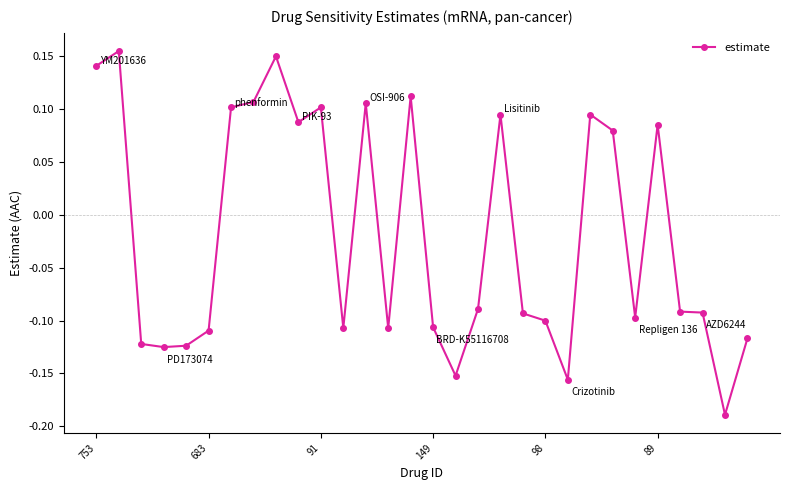

What is the difference between the second highest and minimum values?

0.3